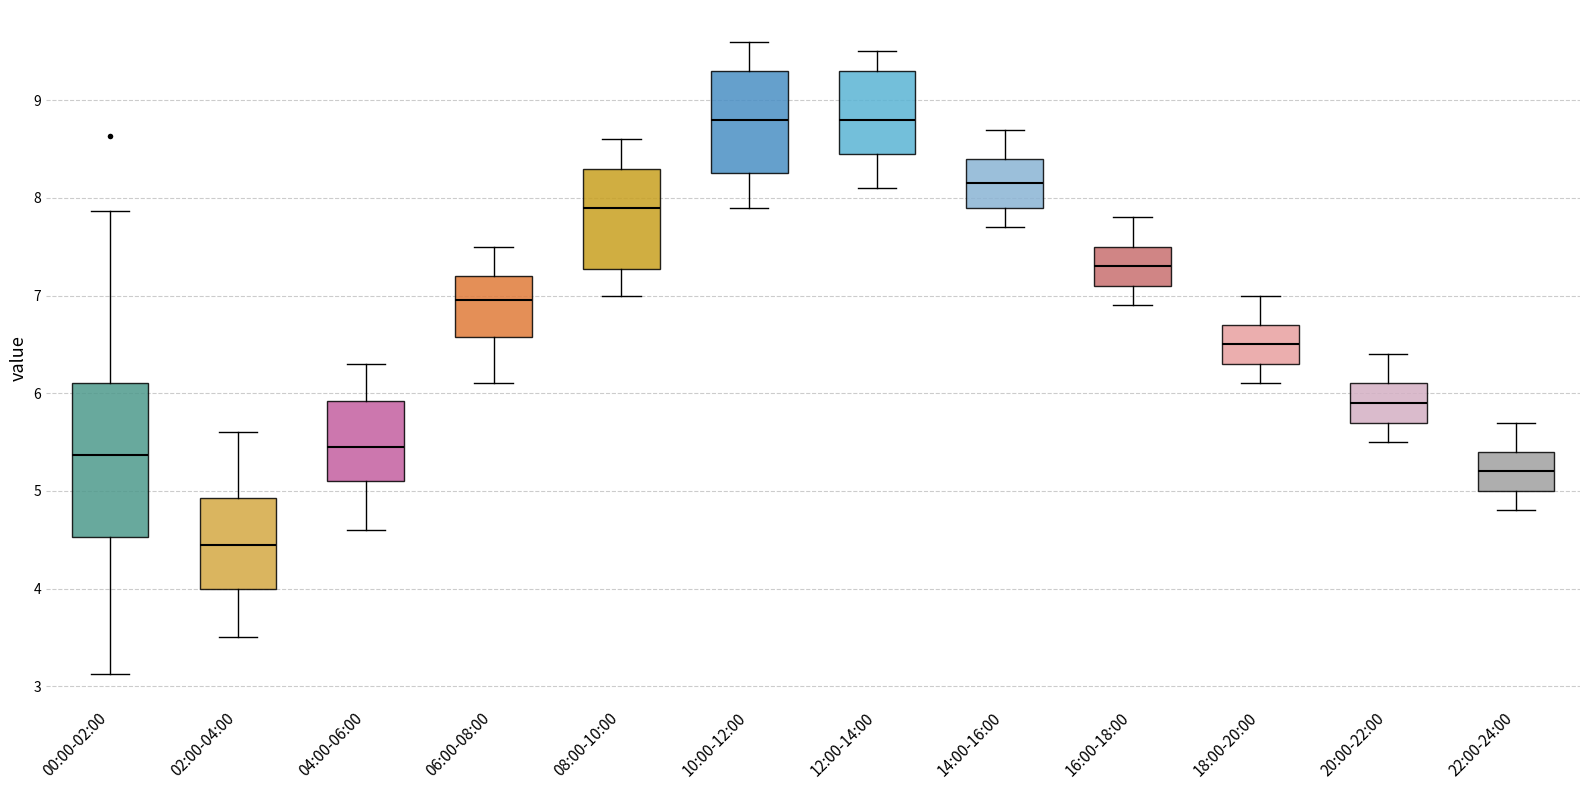

Which box's median line is the lowest?

02:00-04:00